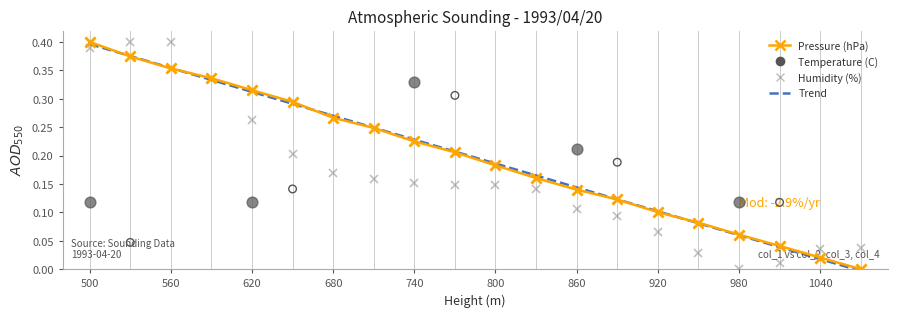

Which series has the largest total across all categories?

Pressure (hPa)